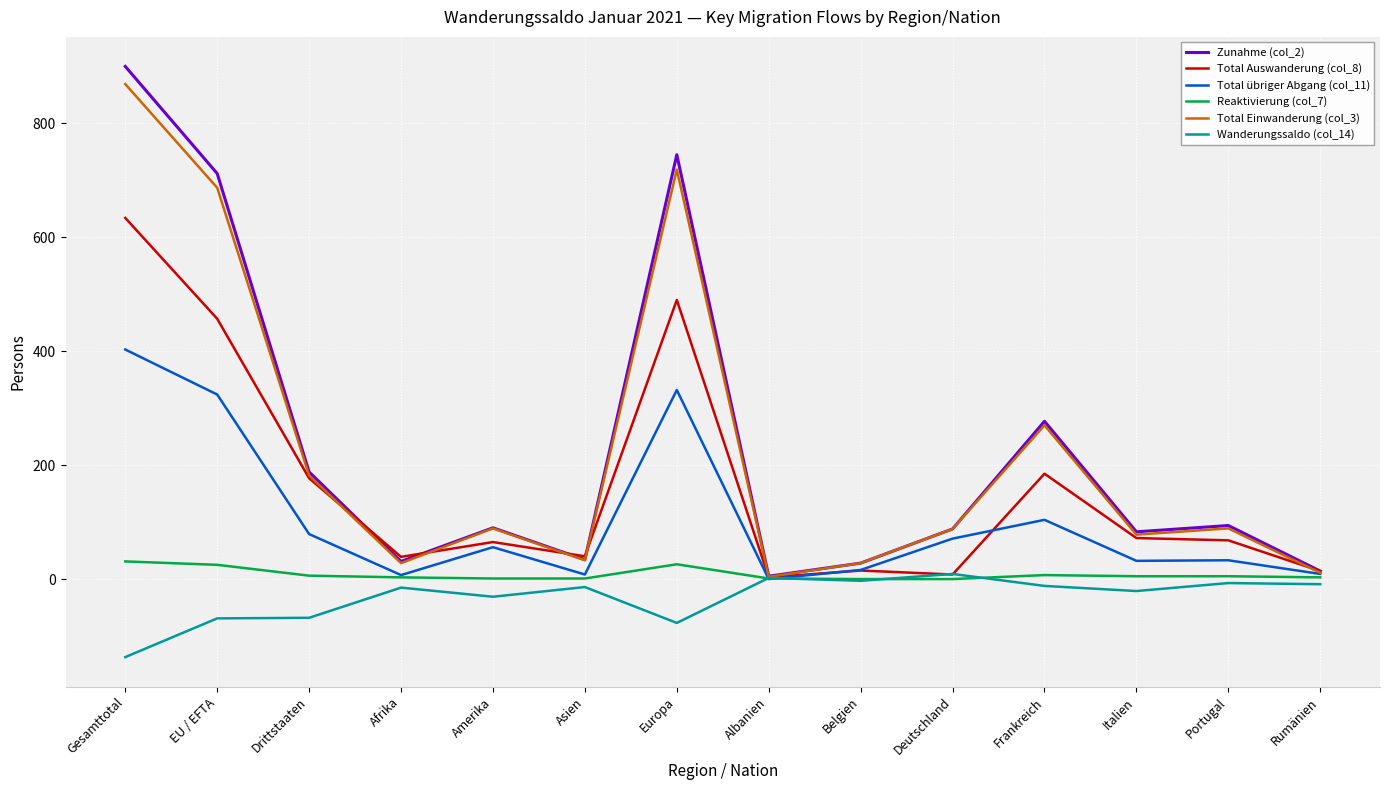

Is this an area chart (filled region under the line)?

No